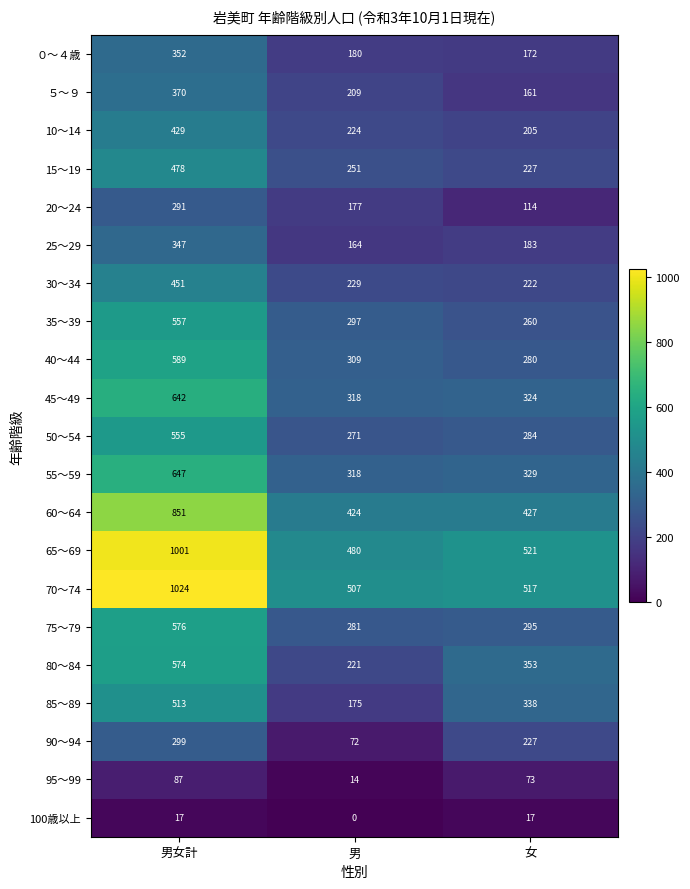

At how many categories does at least one series exceed 408?

3